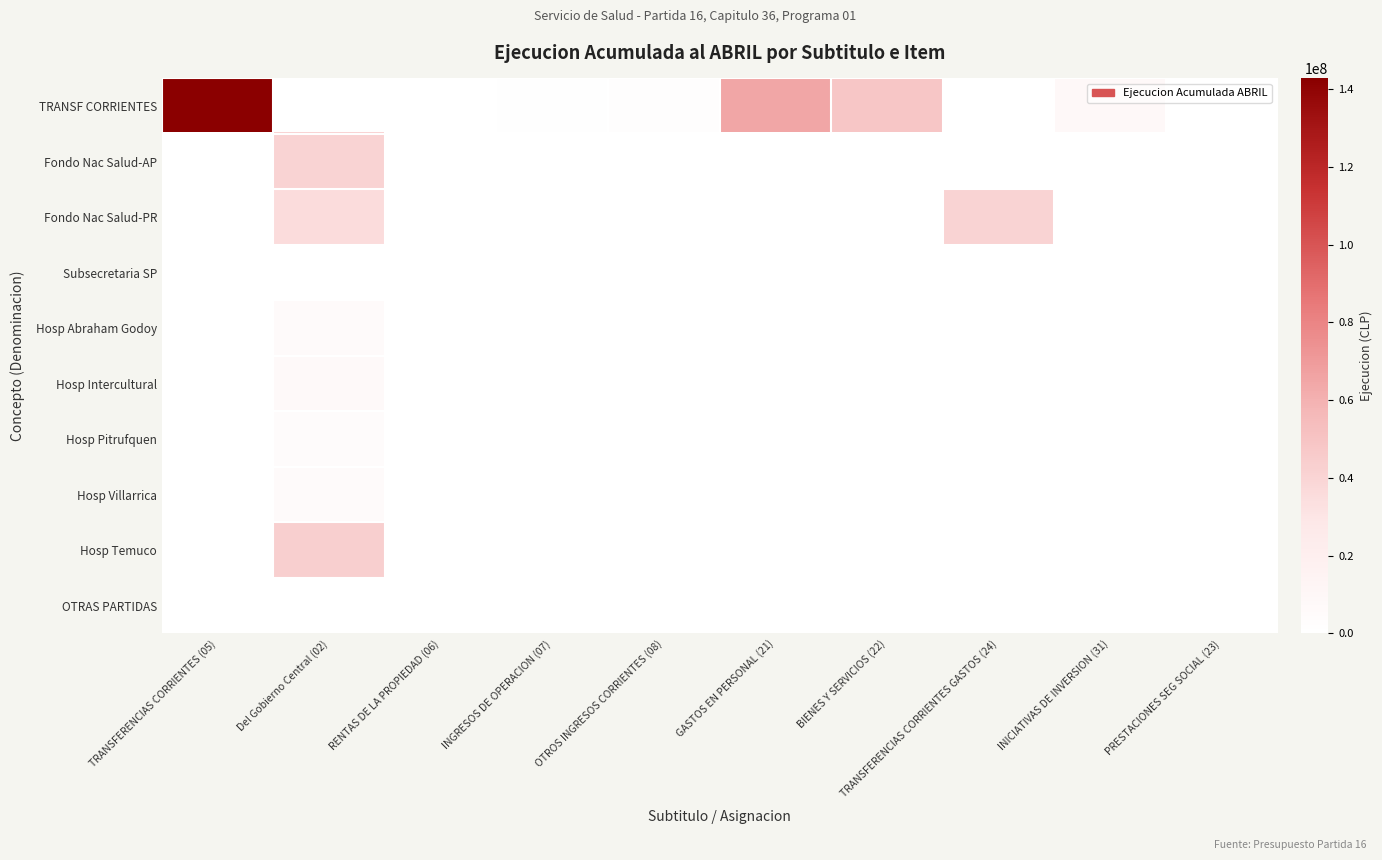

Reading left to right, transcribe all the data shown in this chart.

TRANSF CORRIENTES: TRANSFERENCIAS CORRIENTES (05)=142728646	Del Gobierno Central (02)=0	RENTAS DE LA PROPIEDAD (06)=12	INGRESOS DE OPERACION (07)=1179757	OTROS INGRESOS CORRIENTES (08)=2555290	GASTOS EN PERSONAL (21)=64858461	BIENES Y SERVICIOS (22)=48694468	TRANSFERENCIAS CORRIENTES GASTOS (24)=112103	INICIATIVAS DE INVERSION (31)=7806993	PRESTACIONES SEG SOCIAL (23)=0
Fondo Nac Salud-AP: TRANSFERENCIAS CORRIENTES (05)=0	Del Gobierno Central (02)=41228797	RENTAS DE LA PROPIEDAD (06)=0	INGRESOS DE OPERACION (07)=0	OTROS INGRESOS CORRIENTES (08)=23133	GASTOS EN PERSONAL (21)=0	BIENES Y SERVICIOS (22)=0	TRANSFERENCIAS CORRIENTES GASTOS (24)=0	INICIATIVAS DE INVERSION (31)=0	PRESTACIONES SEG SOCIAL (23)=391985
Fondo Nac Salud-PR: TRANSFERENCIAS CORRIENTES (05)=0	Del Gobierno Central (02)=35462096	RENTAS DE LA PROPIEDAD (06)=0	INGRESOS DE OPERACION (07)=0	OTROS INGRESOS CORRIENTES (08)=271666	GASTOS EN PERSONAL (21)=0	BIENES Y SERVICIOS (22)=0	TRANSFERENCIAS CORRIENTES GASTOS (24)=40853139	INICIATIVAS DE INVERSION (31)=0	PRESTACIONES SEG SOCIAL (23)=0
Subsecretaria SP: TRANSFERENCIAS CORRIENTES (05)=0	Del Gobierno Central (02)=2056	RENTAS DE LA PROPIEDAD (06)=0	INGRESOS DE OPERACION (07)=0	OTROS INGRESOS CORRIENTES (08)=0	GASTOS EN PERSONAL (21)=0	BIENES Y SERVICIOS (22)=0	TRANSFERENCIAS CORRIENTES GASTOS (24)=0	INICIATIVAS DE INVERSION (31)=0	PRESTACIONES SEG SOCIAL (23)=0
Hosp Abraham Godoy: TRANSFERENCIAS CORRIENTES (05)=0	Del Gobierno Central (02)=5818339	RENTAS DE LA PROPIEDAD (06)=0	INGRESOS DE OPERACION (07)=0	OTROS INGRESOS CORRIENTES (08)=0	GASTOS EN PERSONAL (21)=0	BIENES Y SERVICIOS (22)=0	TRANSFERENCIAS CORRIENTES GASTOS (24)=0	INICIATIVAS DE INVERSION (31)=0	PRESTACIONES SEG SOCIAL (23)=0
Hosp Intercultural: TRANSFERENCIAS CORRIENTES (05)=0	Del Gobierno Central (02)=7532028	RENTAS DE LA PROPIEDAD (06)=0	INGRESOS DE OPERACION (07)=0	OTROS INGRESOS CORRIENTES (08)=0	GASTOS EN PERSONAL (21)=0	BIENES Y SERVICIOS (22)=0	TRANSFERENCIAS CORRIENTES GASTOS (24)=0	INICIATIVAS DE INVERSION (31)=0	PRESTACIONES SEG SOCIAL (23)=0
Hosp Pitrufquen: TRANSFERENCIAS CORRIENTES (05)=0	Del Gobierno Central (02)=4030249	RENTAS DE LA PROPIEDAD (06)=0	INGRESOS DE OPERACION (07)=0	OTROS INGRESOS CORRIENTES (08)=0	GASTOS EN PERSONAL (21)=0	BIENES Y SERVICIOS (22)=0	TRANSFERENCIAS CORRIENTES GASTOS (24)=0	INICIATIVAS DE INVERSION (31)=0	PRESTACIONES SEG SOCIAL (23)=0
Hosp Villarrica: TRANSFERENCIAS CORRIENTES (05)=0	Del Gobierno Central (02)=5651609	RENTAS DE LA PROPIEDAD (06)=0	INGRESOS DE OPERACION (07)=0	OTROS INGRESOS CORRIENTES (08)=0	GASTOS EN PERSONAL (21)=0	BIENES Y SERVICIOS (22)=0	TRANSFERENCIAS CORRIENTES GASTOS (24)=0	INICIATIVAS DE INVERSION (31)=0	PRESTACIONES SEG SOCIAL (23)=0
Hosp Temuco: TRANSFERENCIAS CORRIENTES (05)=0	Del Gobierno Central (02)=43003472	RENTAS DE LA PROPIEDAD (06)=0	INGRESOS DE OPERACION (07)=0	OTROS INGRESOS CORRIENTES (08)=0	GASTOS EN PERSONAL (21)=0	BIENES Y SERVICIOS (22)=0	TRANSFERENCIAS CORRIENTES GASTOS (24)=0	INICIATIVAS DE INVERSION (31)=0	PRESTACIONES SEG SOCIAL (23)=0
OTRAS PARTIDAS: TRANSFERENCIAS CORRIENTES (05)=0	Del Gobierno Central (02)=0	RENTAS DE LA PROPIEDAD (06)=0	INGRESOS DE OPERACION (07)=0	OTROS INGRESOS CORRIENTES (08)=0	GASTOS EN PERSONAL (21)=0	BIENES Y SERVICIOS (22)=0	TRANSFERENCIAS CORRIENTES GASTOS (24)=0	INICIATIVAS DE INVERSION (31)=0	PRESTACIONES SEG SOCIAL (23)=0